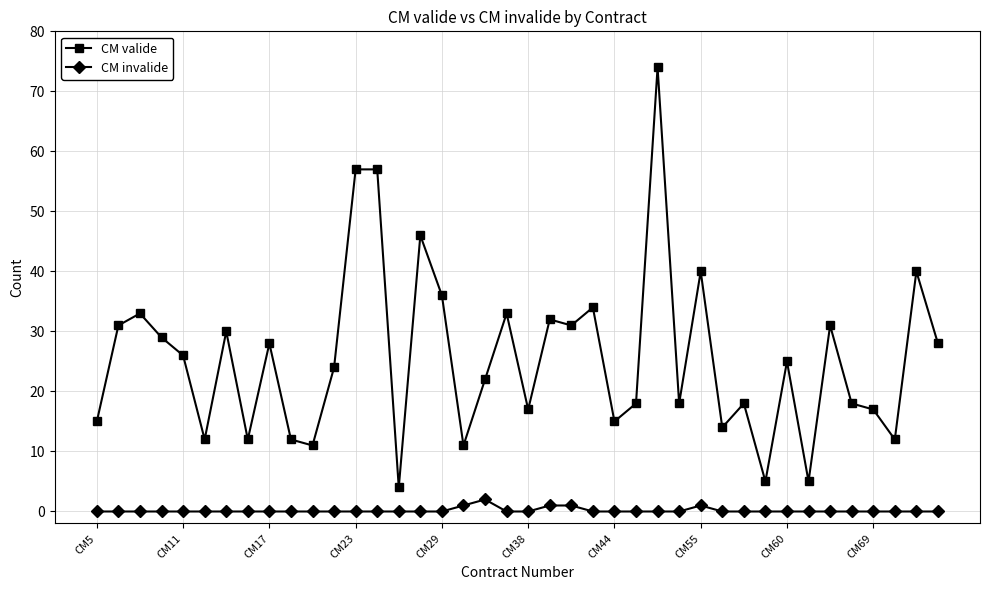

Which series has the widest spread of values?

CM valide